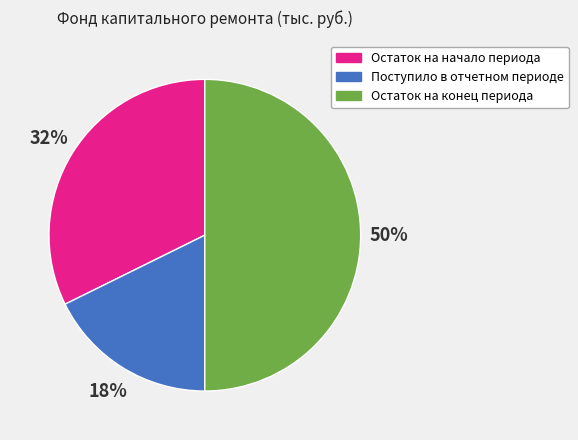

Rank the categories by value from lowest to highest.

Поступило в отчетном периоде, Остаток на начало периода, Остаток на конец периода